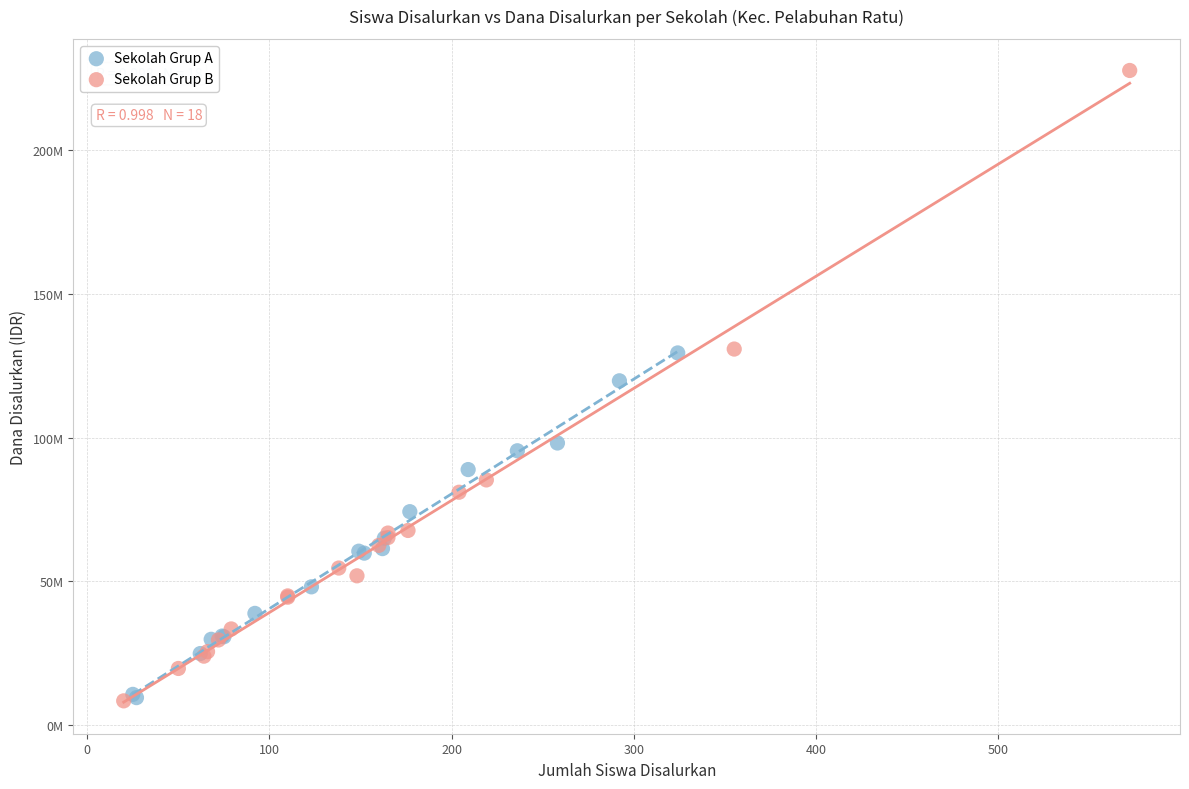

Which series has the largest Y range (max minus min)?

Sekolah Grup B